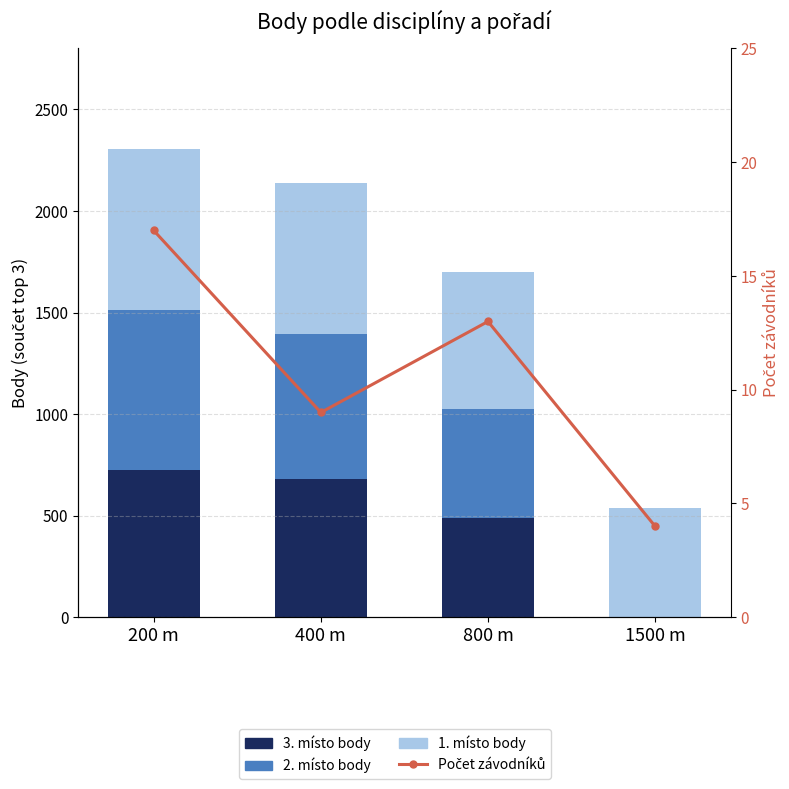

Reading left to right, what are all the values shown in this chart?

3. místo body: 727	680	487	0
2. místo body: 786	713	540	0
1. místo body: 794	743	671	537
Počet závodníků: 17	9	13	4